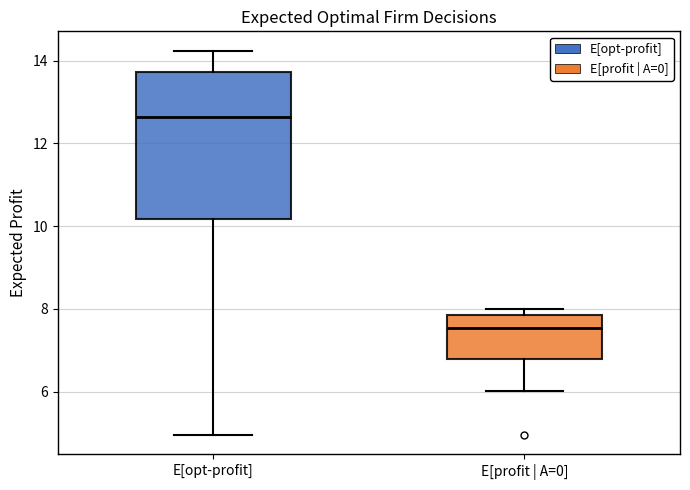

Reading left to right, transcribe this box plot: for each box, give where its median line is, the range the box spans, and where its two whiskers end, as read against the y-axis. The values are not printed on the chart, so give them approximately, as read against the axis.

E[opt-profit]: median 12.6, box 10.2 to 13.8, whiskers 5.0 to 14.2
E[profit | A=0]: median 7.6, box 6.8 to 7.8, whiskers 6.0 to 8.0